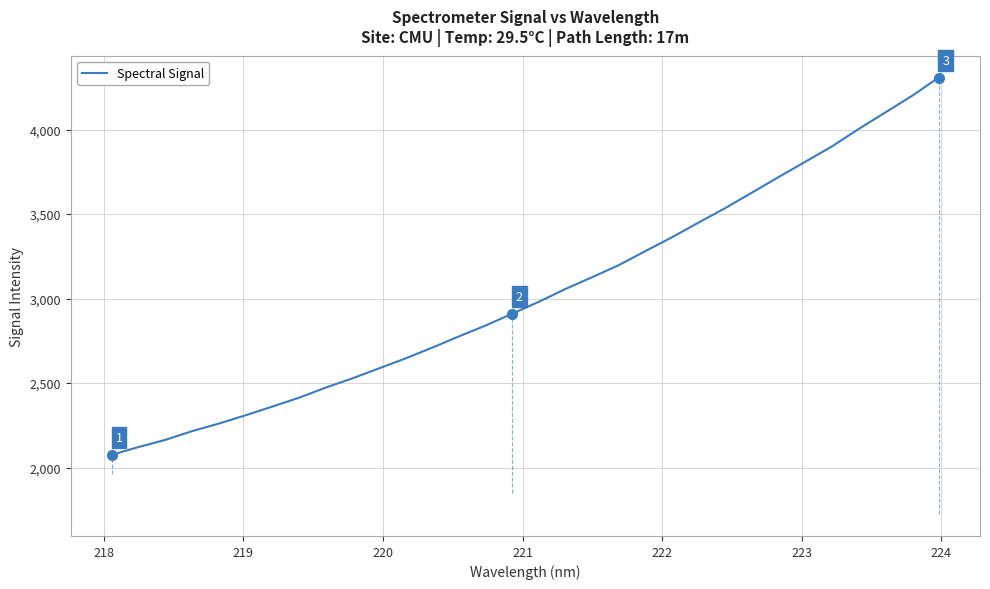

Does the chart display data point markers on the line(s)?

No